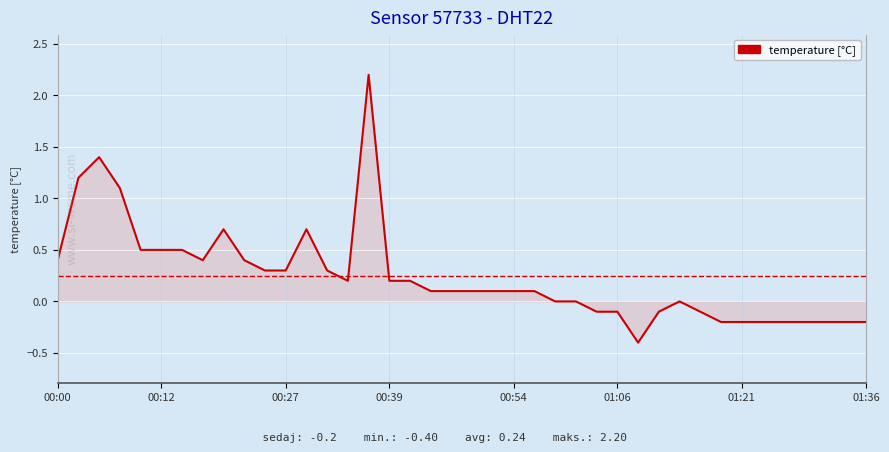

What is the minimum value shown in the chart?

-0.4